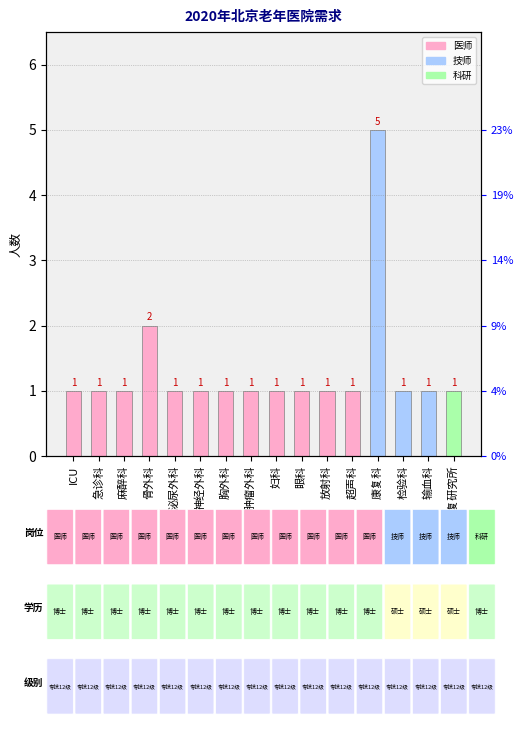

Which label corresponds to the smallest value in the chart?

ICU